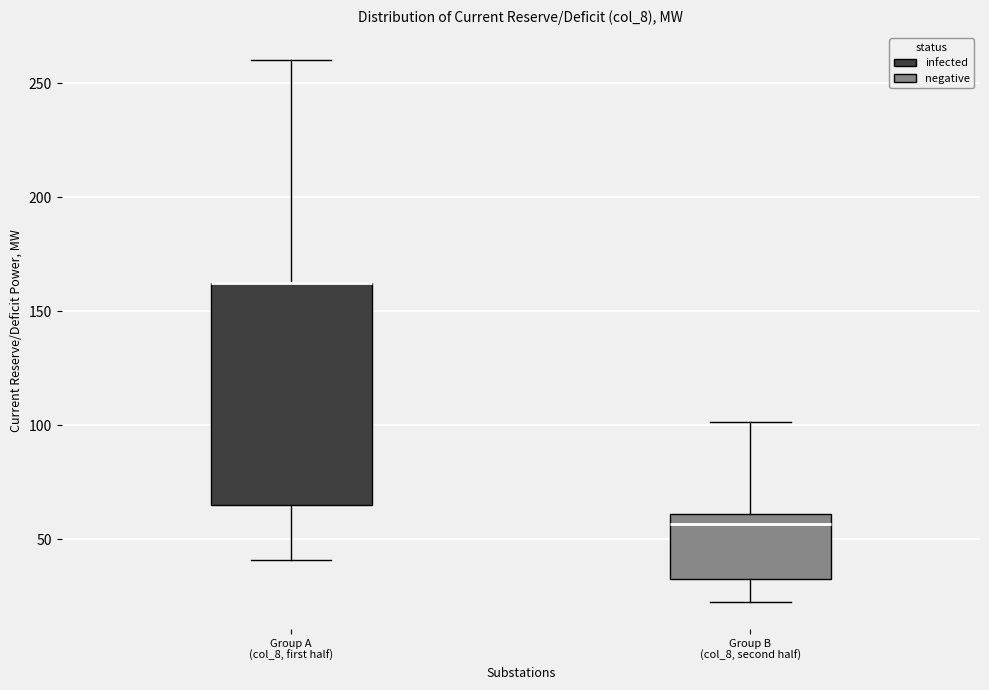

Where is the lower edge of the box for Group B (col_8, second half) on the y-axis? The values are not printed on the chart, so give them approximately, as read against the axis.

35